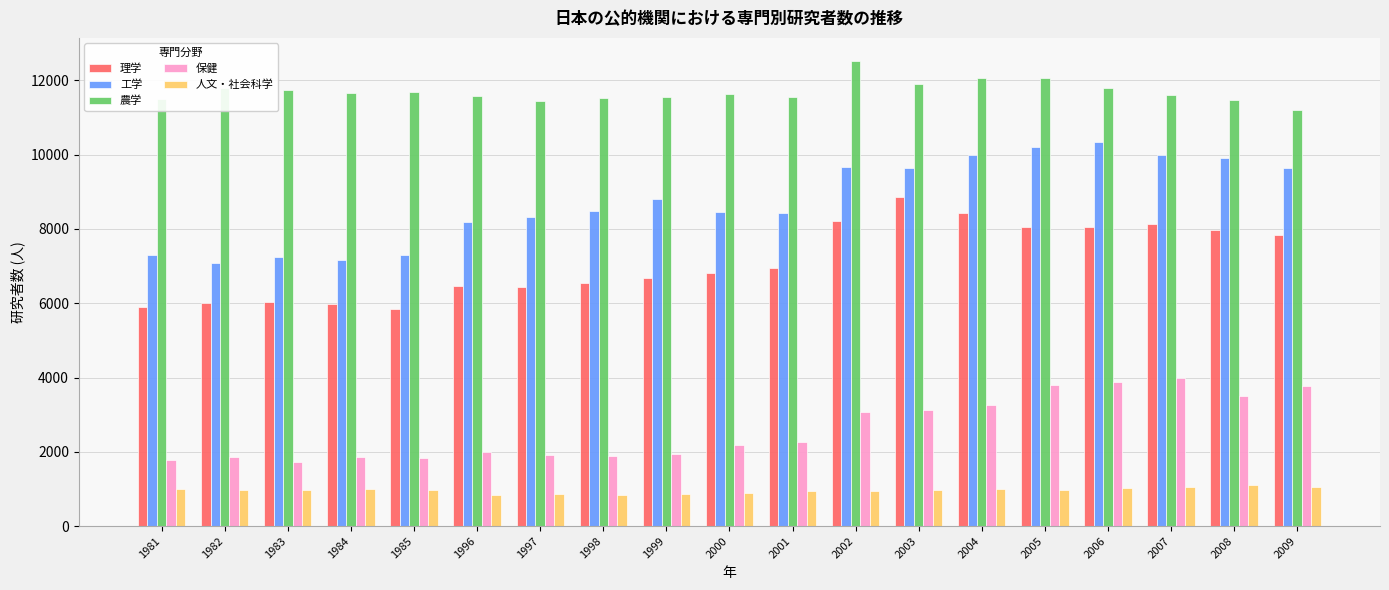

Between 1985 and 2002, which series saw the biggest shift?

理学